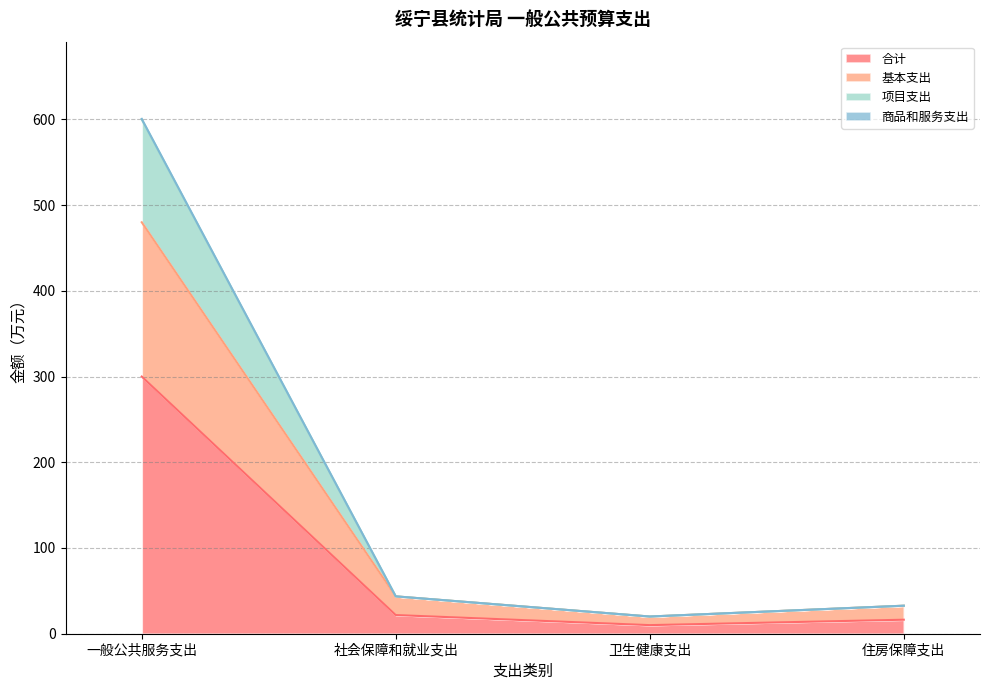

How many lines are shown in the chart?

4